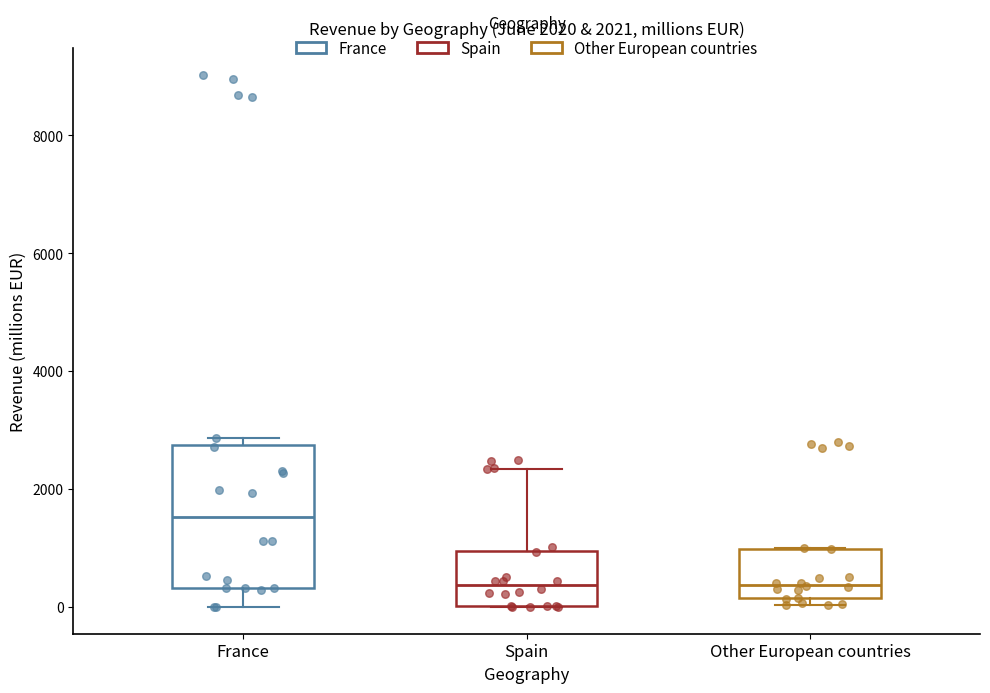

Which box's median line is the highest?

France